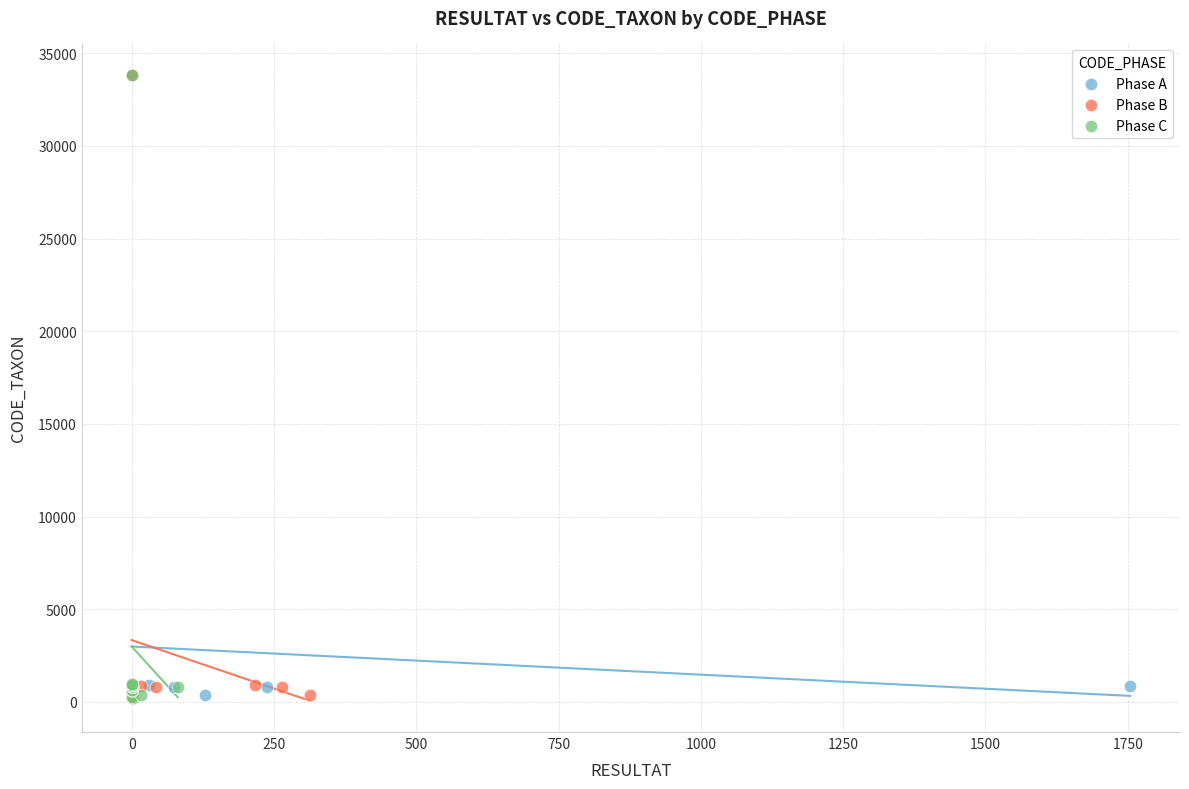

What are all the series names shown in the legend?

Phase A, Phase B, Phase C